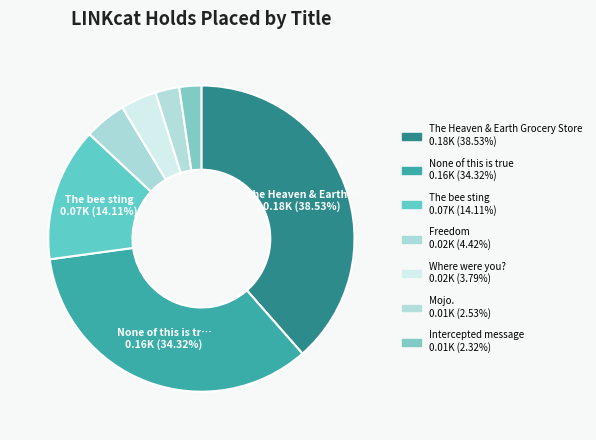

Count the number of slices in the pie.

7